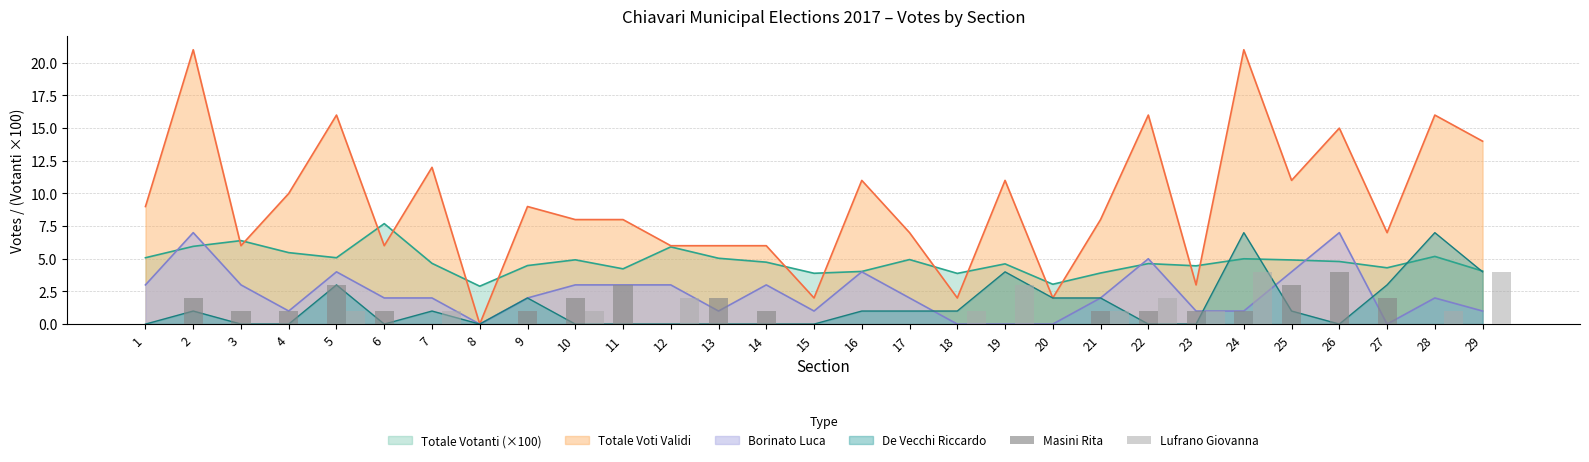

Reading left to right, extract all data points from this chart.

Masini Rita: 1=0	2=2	3=1	4=1	5=3	6=1	7=0	8=0	9=1	10=2	11=3	12=0	13=2	14=1	15=0	16=0	17=0	18=0	19=0	20=0	21=1	22=1	23=1	24=1	25=3	26=4	27=2	28=0	29=0
Lufrano Giovanna: 1=0	2=0	3=0	4=0	5=1	6=0	7=1	8=0	9=0	10=1	11=0	12=2	13=0	14=0	15=0	16=0	17=0	18=1	19=3	20=0	21=1	22=2	23=1	24=4	25=0	26=0	27=0	28=1	29=4